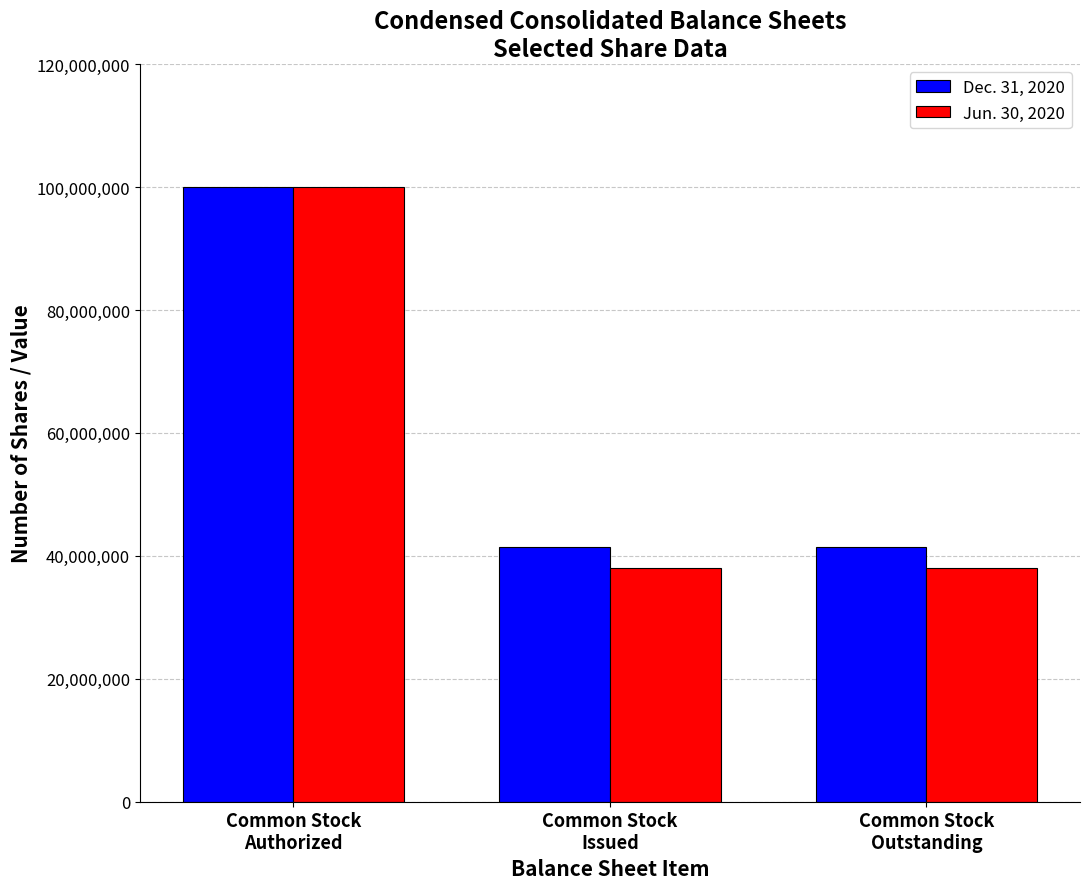

Reading left to right, list all the values displayed in this chart.

Dec. 31, 2020: Common Stock
Authorized=100000000	Common Stock
Issued=41399075	Common Stock
Outstanding=41399075
Jun. 30, 2020: Common Stock
Authorized=100000000	Common Stock
Issued=37990380	Common Stock
Outstanding=37990380